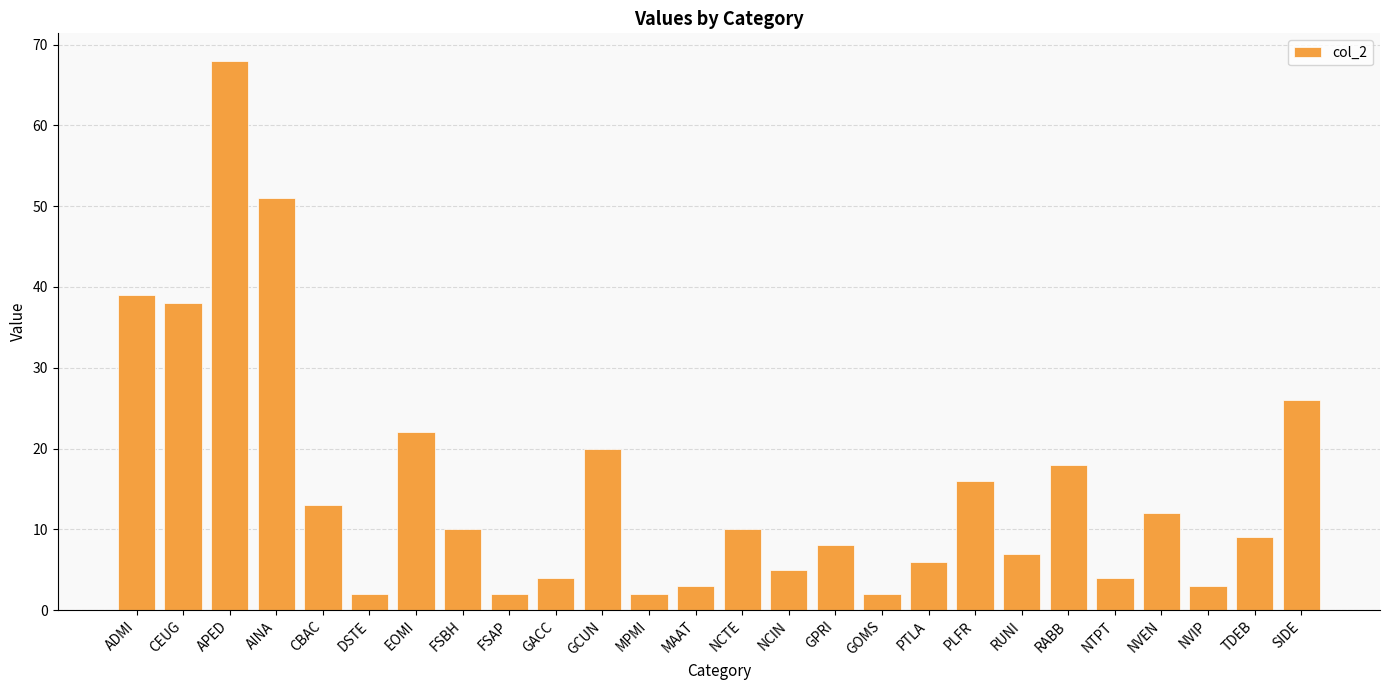

What is the smallest value displayed?

2